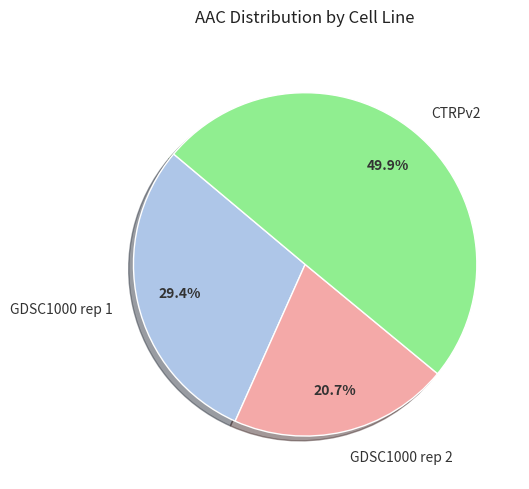

To the nearest percent, what is the combined percentage of GDSC1000 rep 1 and CTRPv2?

79%